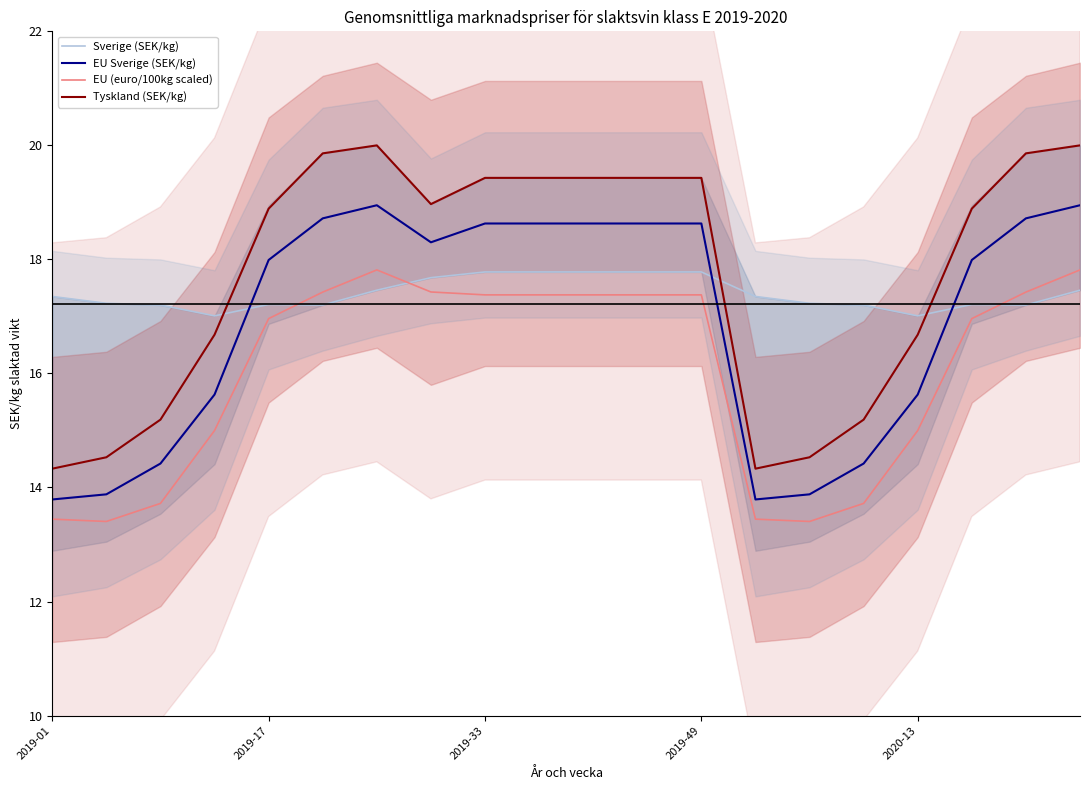

True or false: EU (euro/100kg scaled) and EU Sverige (SEK/kg) cross at least once.

False